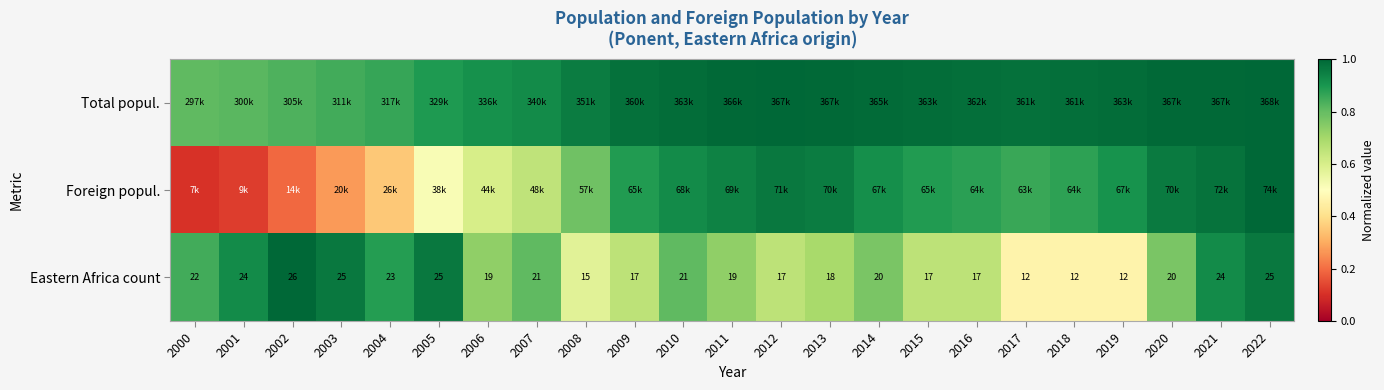

Is it true that Foreign popul. equals 0.2 at 2000?

False